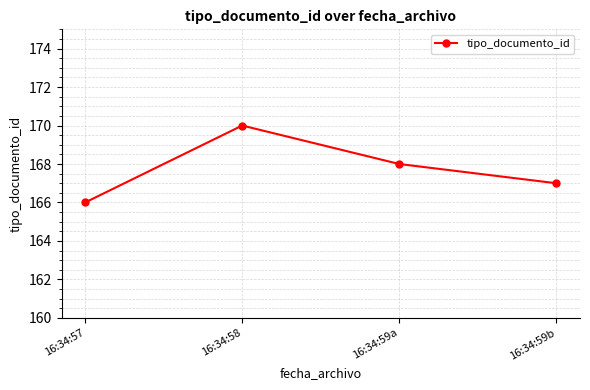

List the labels in order of value, largest first.

16:34:58, 16:34:59a, 16:34:59b, 16:34:57